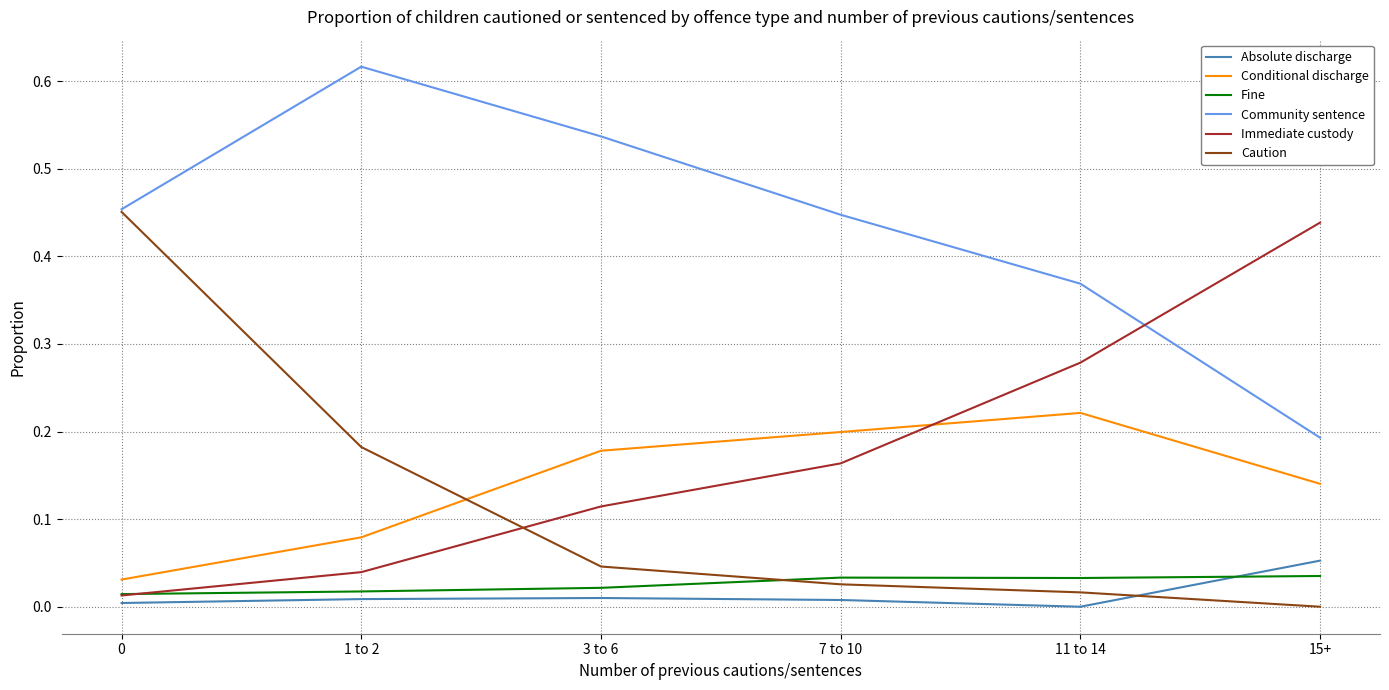

Is this an area chart (filled region under the line)?

No